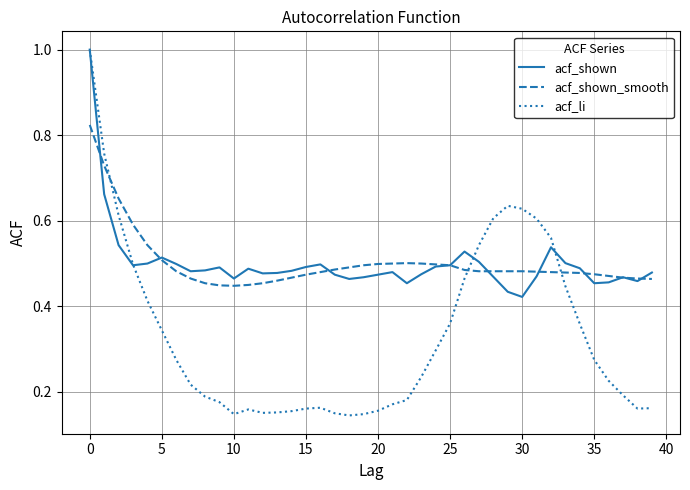

What is the maximum value shown in the chart?

1.0